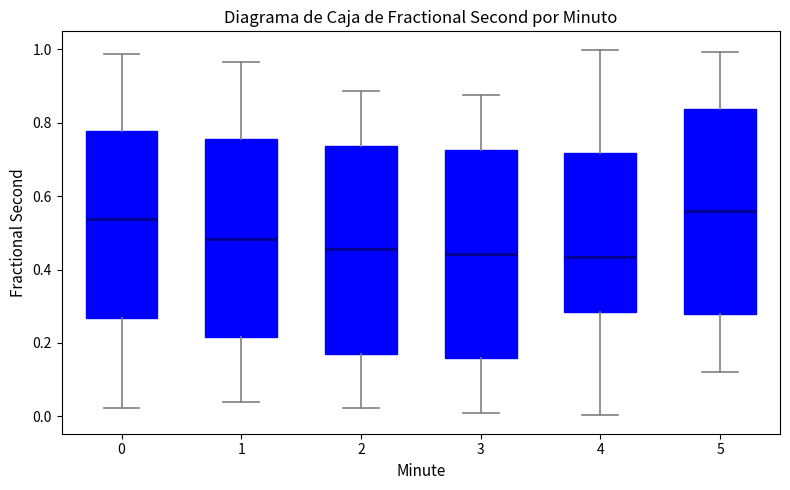

Reading left to right, read every box against the y-axis: the position of its median line, the range the box covers, and the ends of its whiskers. The values are not printed on the chart, so give them approximately, as read against the axis.

0: median 0.54, box 0.26 to 0.78, whiskers 0.02 to 0.98
1: median 0.48, box 0.22 to 0.76, whiskers 0.04 to 0.96
2: median 0.46, box 0.18 to 0.74, whiskers 0.02 to 0.88
3: median 0.44, box 0.16 to 0.72, whiskers 0.00 to 0.88
4: median 0.44, box 0.28 to 0.72, whiskers 0.00 to 1.00
5: median 0.56, box 0.28 to 0.84, whiskers 0.12 to 1.00